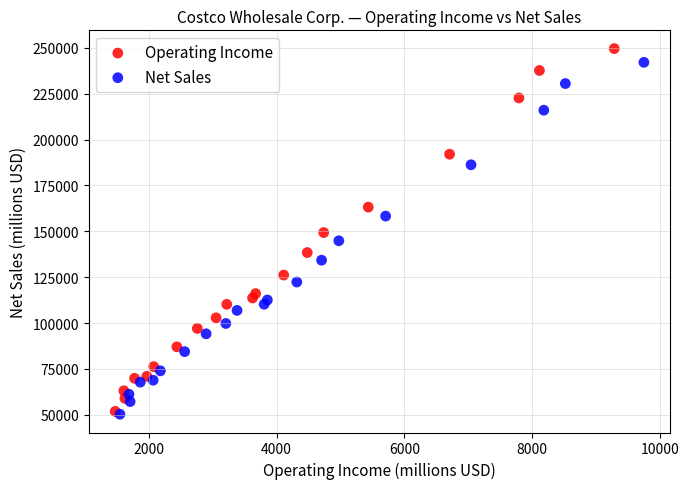

What are all the series names shown in the legend?

Operating Income, Net Sales